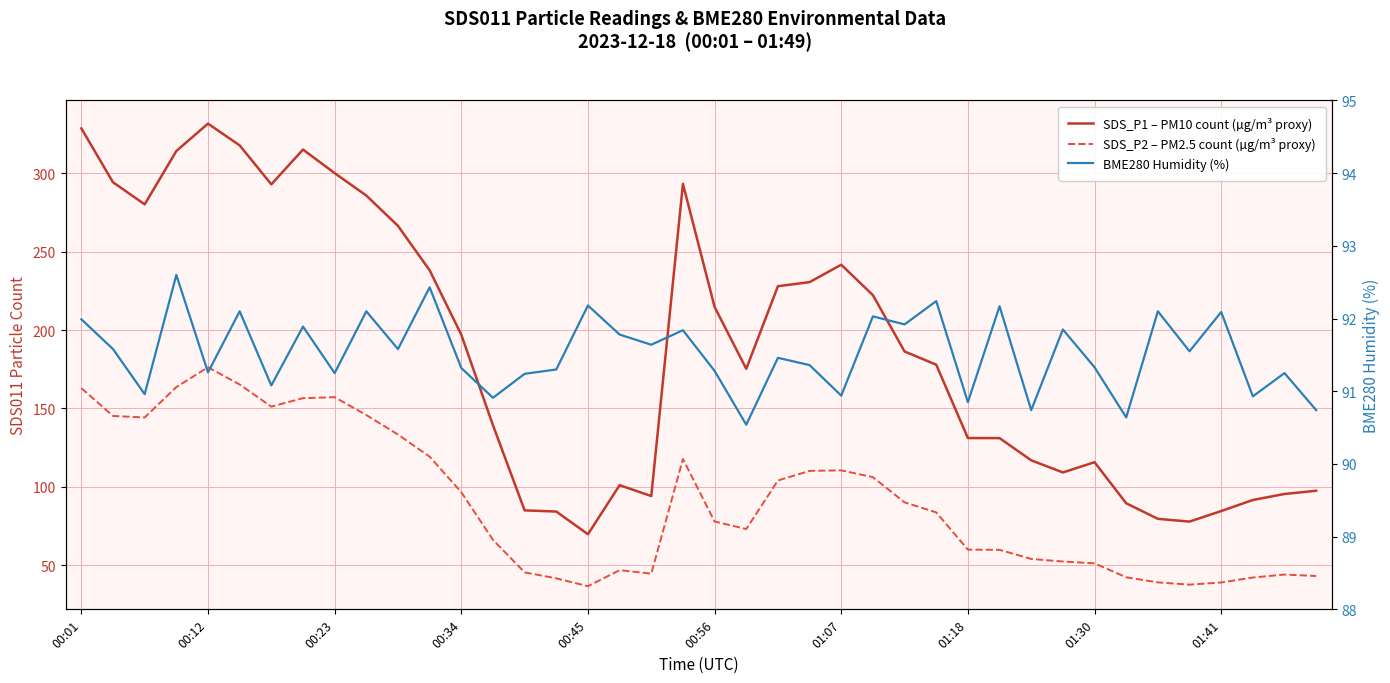

What is the value of the SDS_P2 – PM2.5 count (µg/m³ proxy) point at the 36th from the left?

37.5